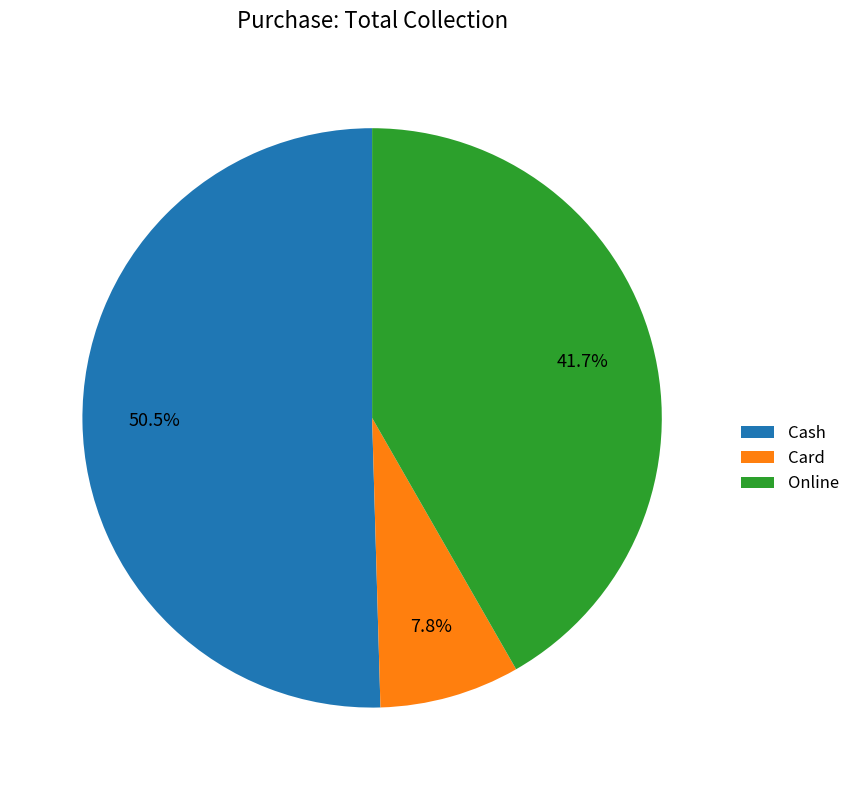

To the nearest percent, what percentage of the pie is Card?

8%